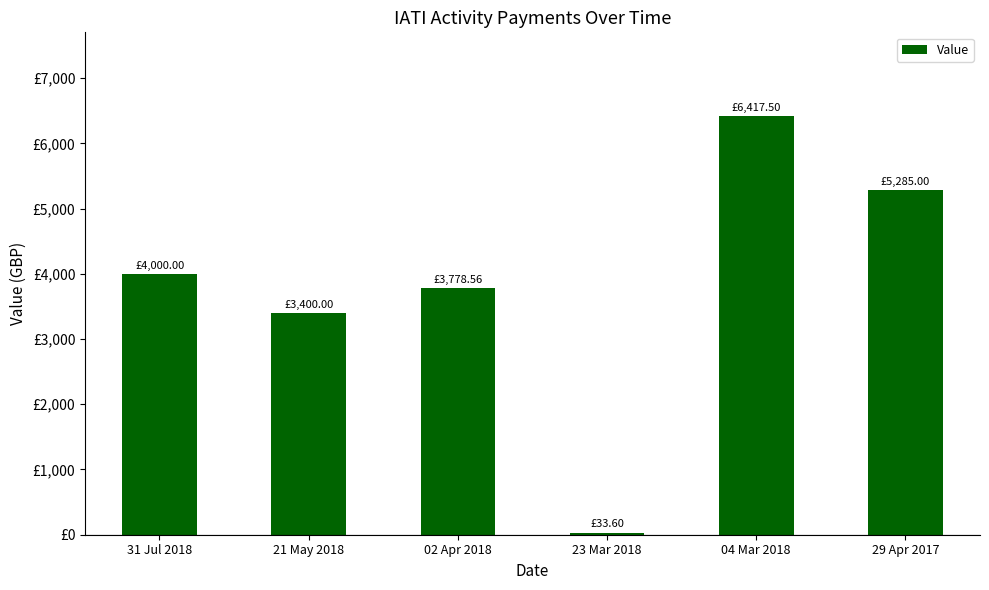

What is the label of the 3rd bar from the right?

23 Mar 2018